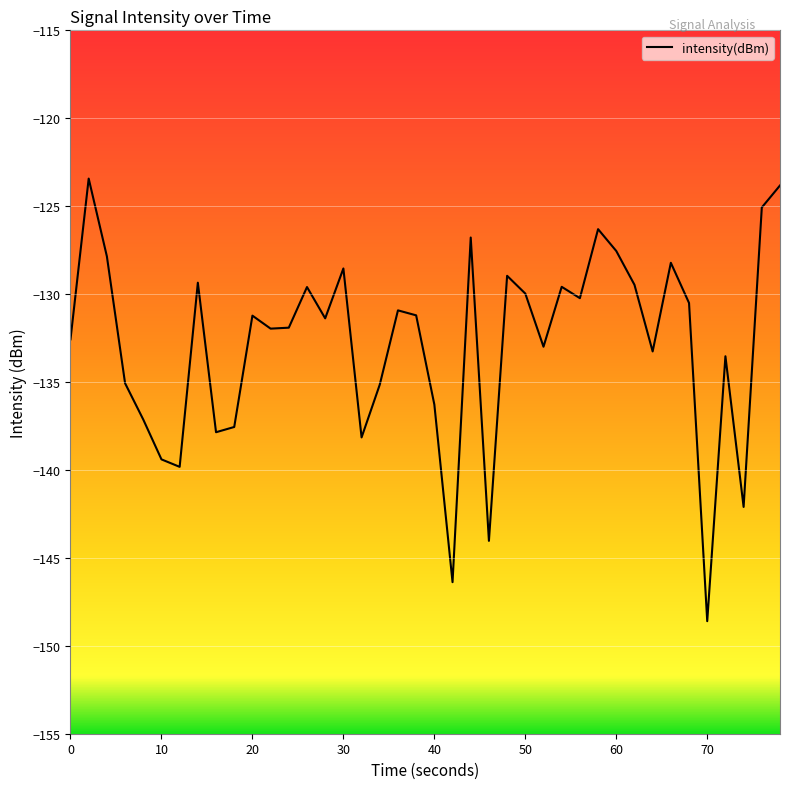

What is the greatest value displayed?

-123.4